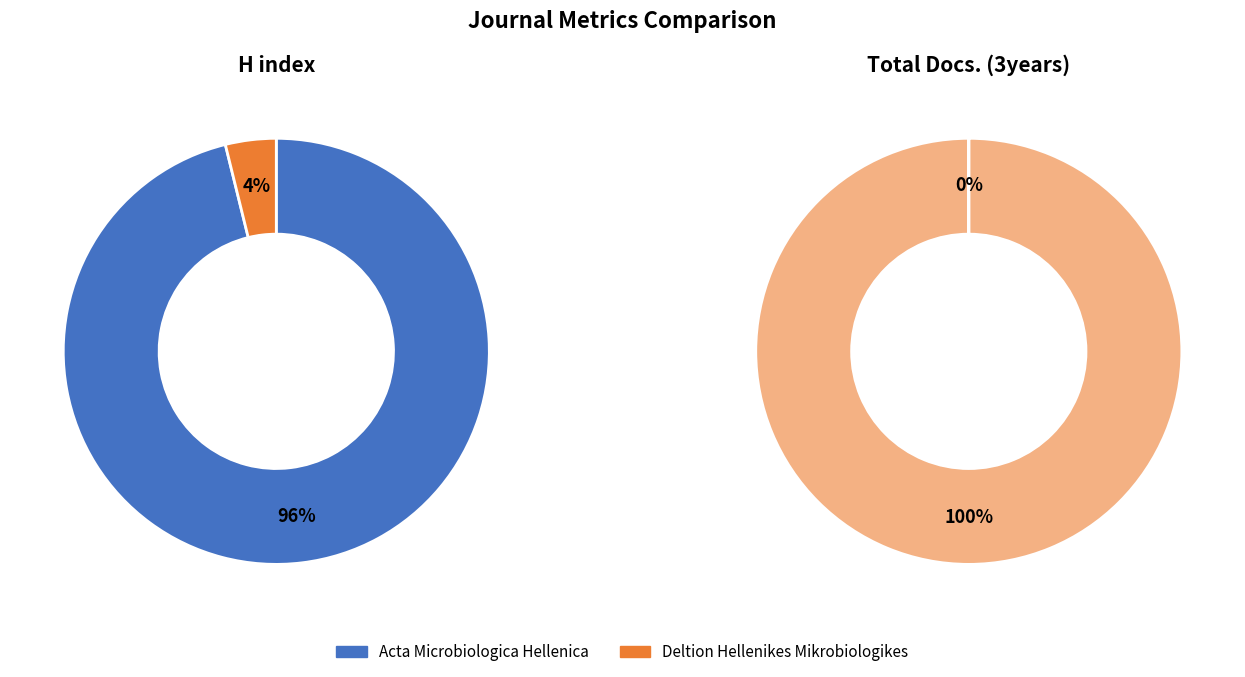

Does any single category account for the majority?

Yes